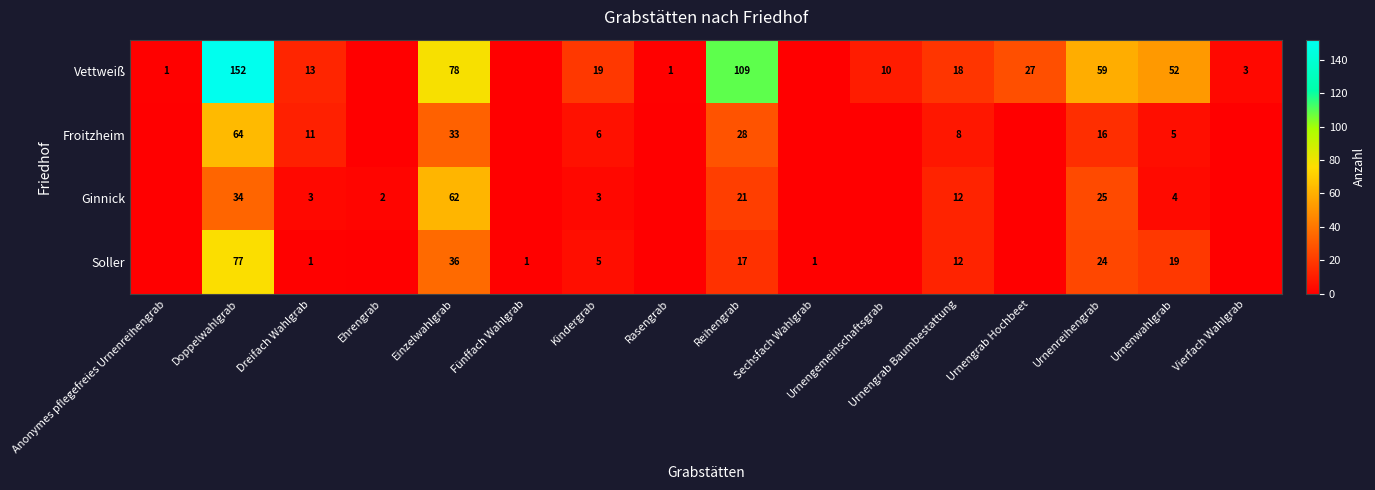

Rank the categories by row_1 value from lowest to highest.

Anonymes pflegefreies Urnenreihengrab, Ehrengrab, Fünffach Wahlgrab, Rasengrab, Sechsfach Wahlgrab, Urnengemeinschaftsgrab, Urnengrab Hochbeet, Vierfach Wahlgrab, Urnenwahlgrab, Kindergrab, Urnengrab Baumbestattung, Dreifach Wahlgrab, Urnenreihengrab, Reihengrab, Einzelwahlgrab, Doppelwahlgrab